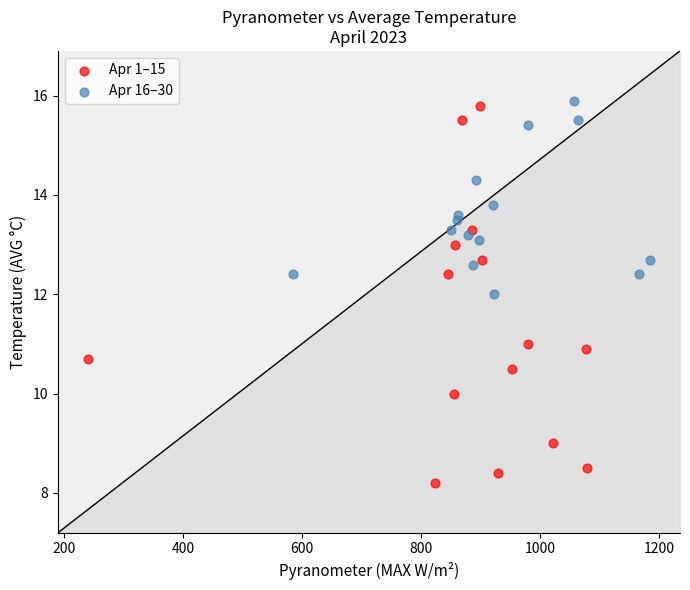

Which series has the widest spread of Y values?

Apr 1–15